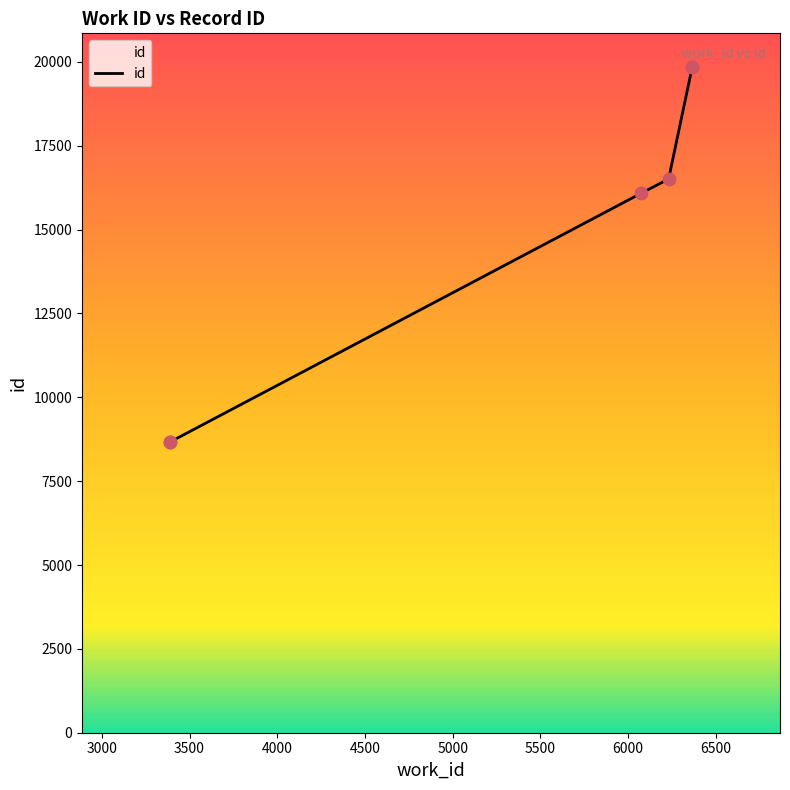

Approximately how many times larger is the value at 4500 compared to 3000?

2.3